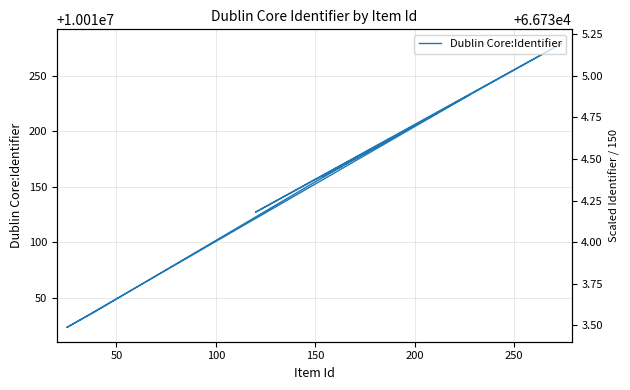

What is the value of the 14th point from the left?

10010167